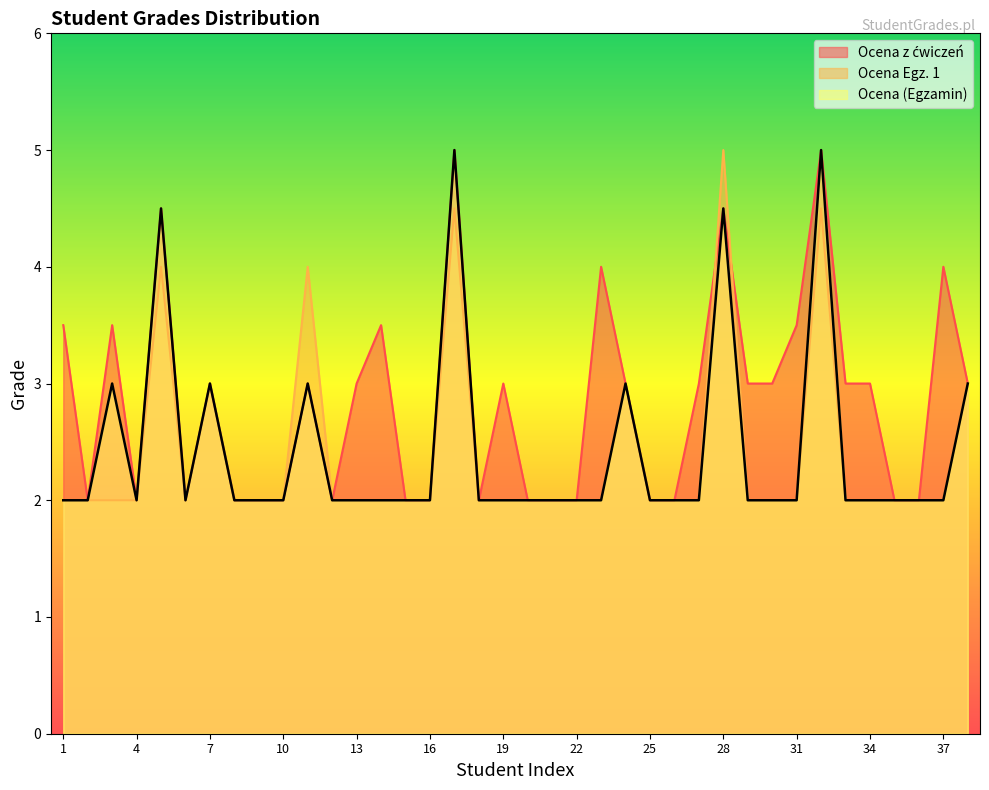

Reading left to right, transcribe all the data shown in this chart.

Ocena z ćwiczeń: 1=3.5	2=2.0	3=3.5	4=2.0	5=4.5	6=2.0	7=3.0	8=2.0	9=2.0	10=2.0	11=3.0	12=2.0	13=3.0	14=3.5	15=2.0	16=2.0	17=5.0	18=2.0	19=3.0	20=2.0	21=2.0	22=2.0	23=4.0	24=3.0	25=2.0	26=2.0	27=3.0	28=4.5	29=3.0	30=3.0	31=3.5	32=5.0	33=3.0	34=3.0	35=2.0	36=2.0	37=4.0	38=3.0
Ocena Egz. 1: 1=2.0	2=2.0	3=2.0	4=2.0	5=4.0	6=2.0	7=3.0	8=2.0	9=2.0	10=2.0	11=4.0	12=2.0	13=2.0	14=2.0	15=2.0	16=2.0	17=4.5	18=2.0	19=2.0	20=2.0	21=2.0	22=2.0	23=2.0	24=3.0	25=2.0	26=2.0	27=2.0	28=5.0	29=2.0	30=2.0	31=2.0	32=4.5	33=2.0	34=2.0	35=2.0	36=2.0	37=2.0	38=3.0
Ocena (Egzamin): 1=2.0	2=2.0	3=3.0	4=2.0	5=4.5	6=2.0	7=3.0	8=2.0	9=2.0	10=2.0	11=3.0	12=2.0	13=2.0	14=2.0	15=2.0	16=2.0	17=5.0	18=2.0	19=2.0	20=2.0	21=2.0	22=2.0	23=2.0	24=3.0	25=2.0	26=2.0	27=2.0	28=4.5	29=2.0	30=2.0	31=2.0	32=5.0	33=2.0	34=2.0	35=2.0	36=2.0	37=2.0	38=3.0